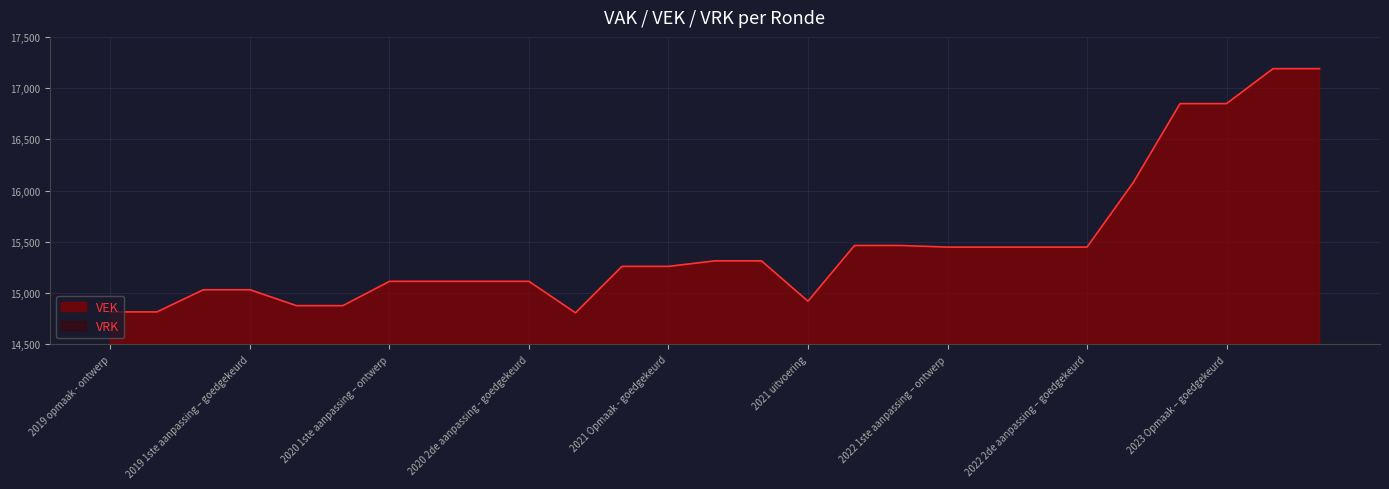

How many lines are shown in the chart?

1